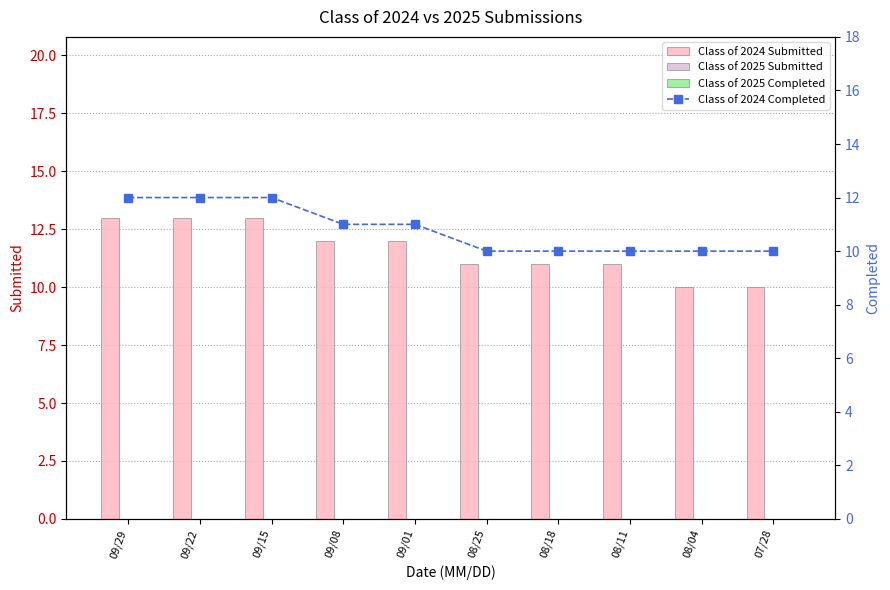

List the series in order of their peak value, highest first.

Class of 2024 Submitted, Class of 2024 Completed, Class of 2025 Submitted, Class of 2025 Completed